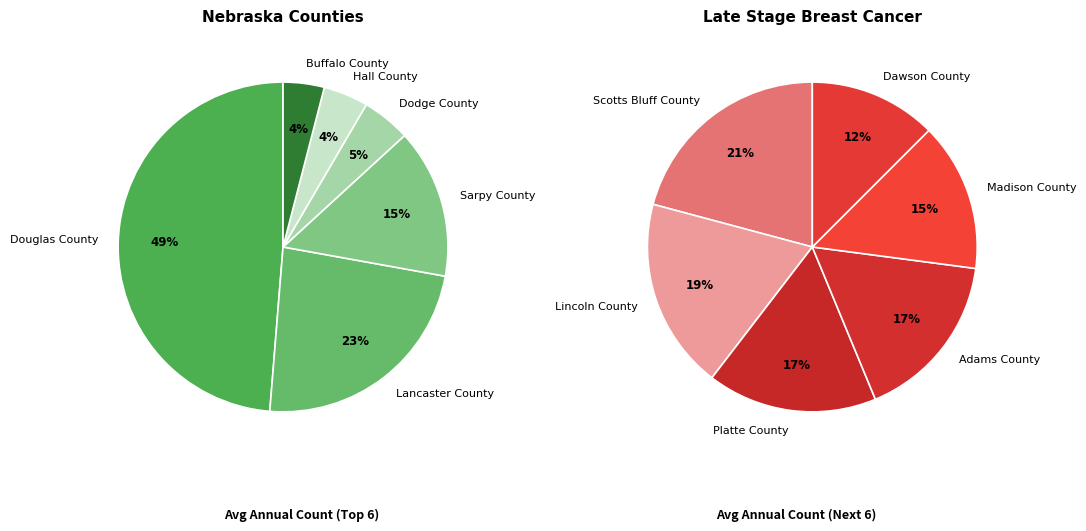

What percentage is the Hall County slice, to the nearest percent?

4%